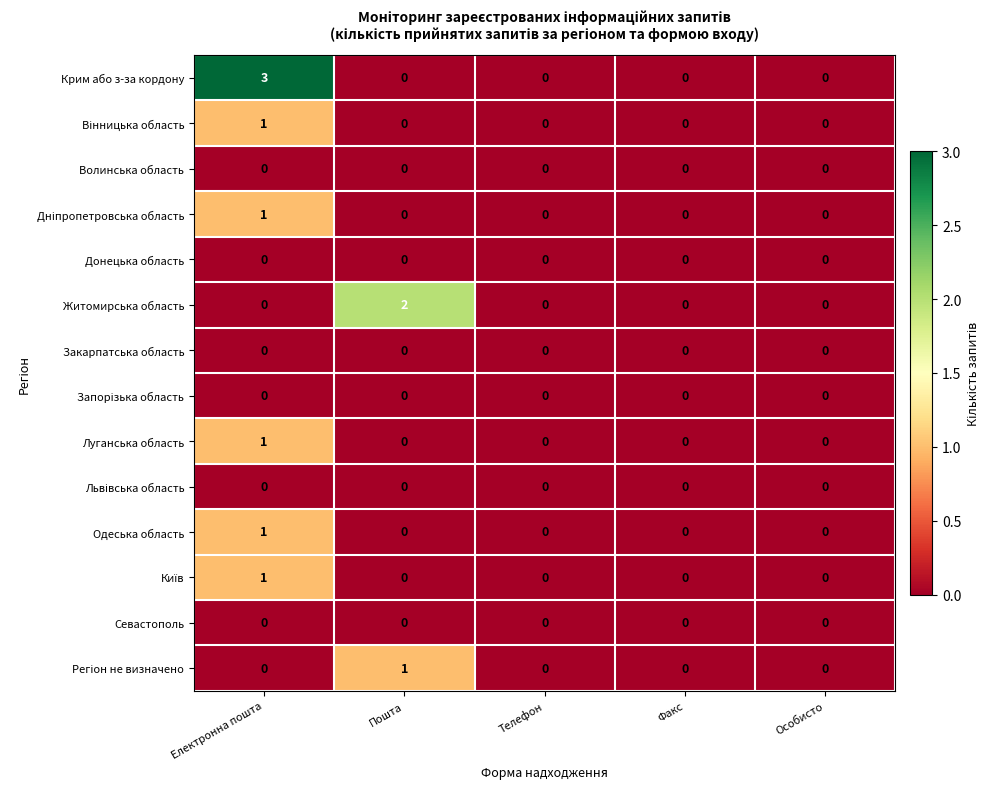

The value of Волинська область at Пошта is 0. True or false?

True